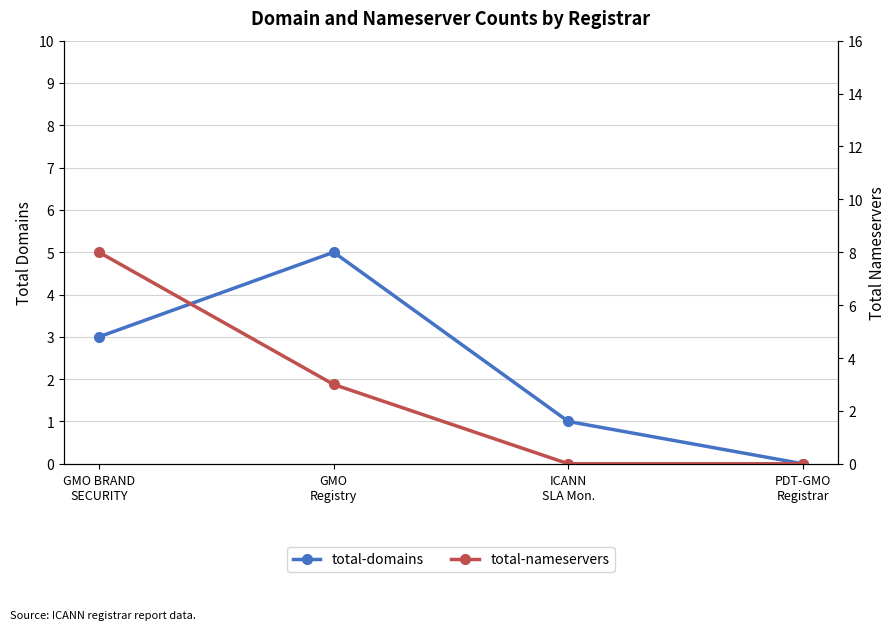

List the series in order of their peak value, highest first.

total-nameservers, total-domains